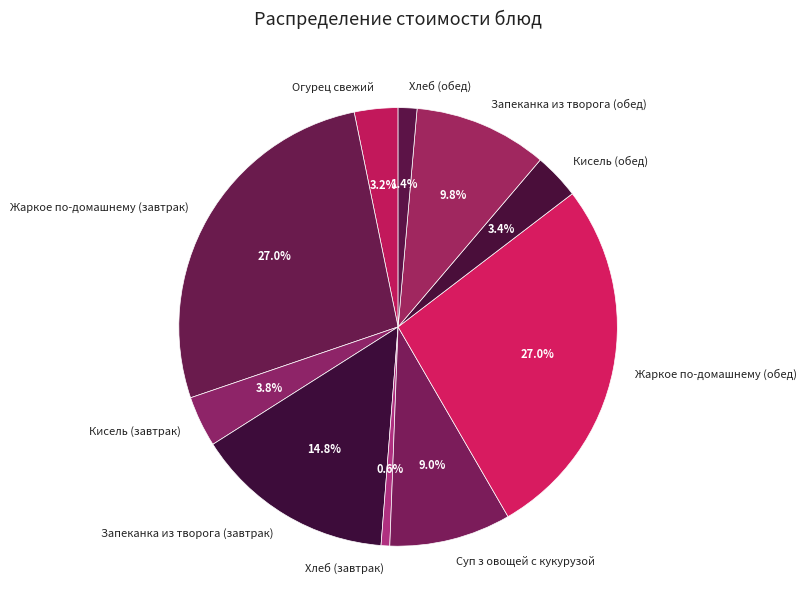

Does Суп з овощей с кукурузой account for over 50% of the chart?

No